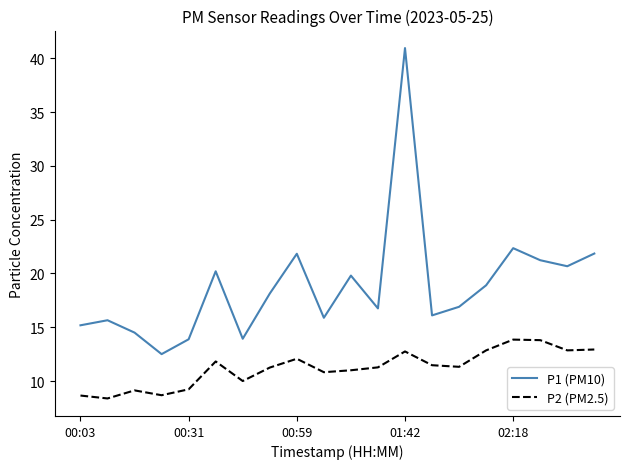

True or false: P1 (PM10) and P2 (PM2.5) intersect in this chart.

False